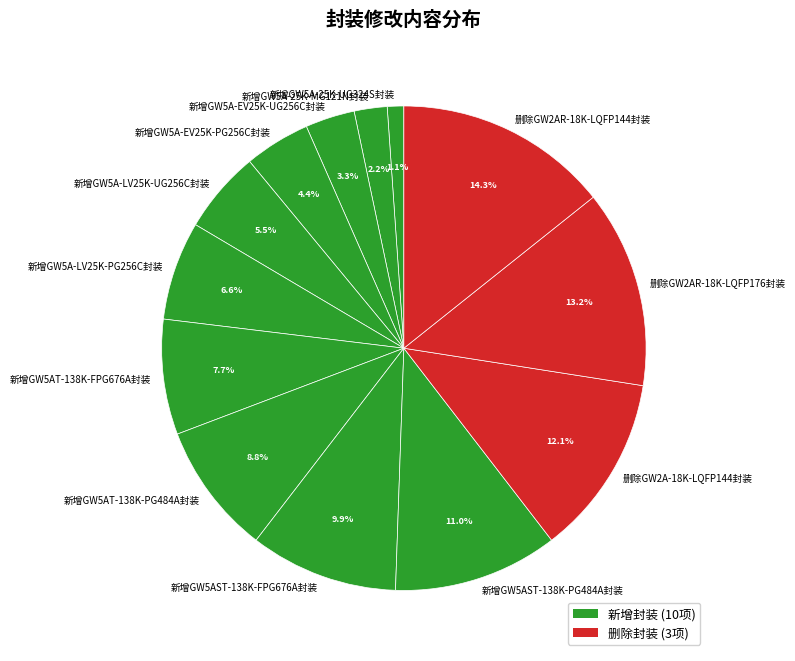

Rank the categories by value from lowest to highest.

新增GW5A-25K-UG324S封装, 新增GW5A-25K-MG121N封装, 新增GW5A-EV25K-UG256C封装, 新增GW5A-EV25K-PG256C封装, 新增GW5A-LV25K-UG256C封装, 新增GW5A-LV25K-PG256C封装, 新增GW5AT-138K-FPG676A封装, 新增GW5AT-138K-PG484A封装, 新增GW5AST-138K-FPG676A封装, 新增GW5AST-138K-PG484A封装, 删除GW2A-18K-LQFP144封装, 删除GW2AR-18K-LQFP176封装, 删除GW2AR-18K-LQFP144封装